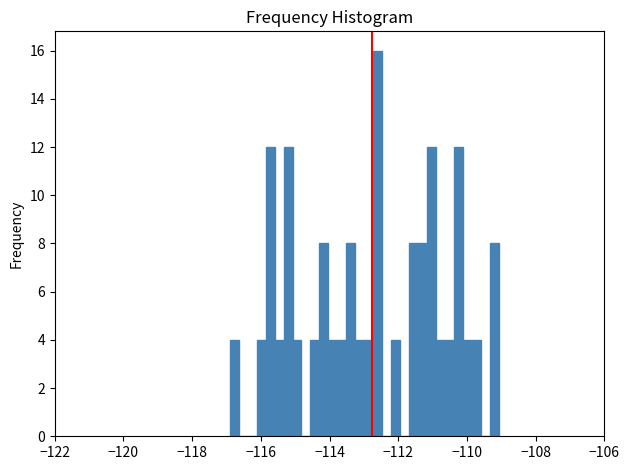

Around what value on the x-axis is the tallest bar? Give the approximate position of its centre, as read against the axis.

-112.6